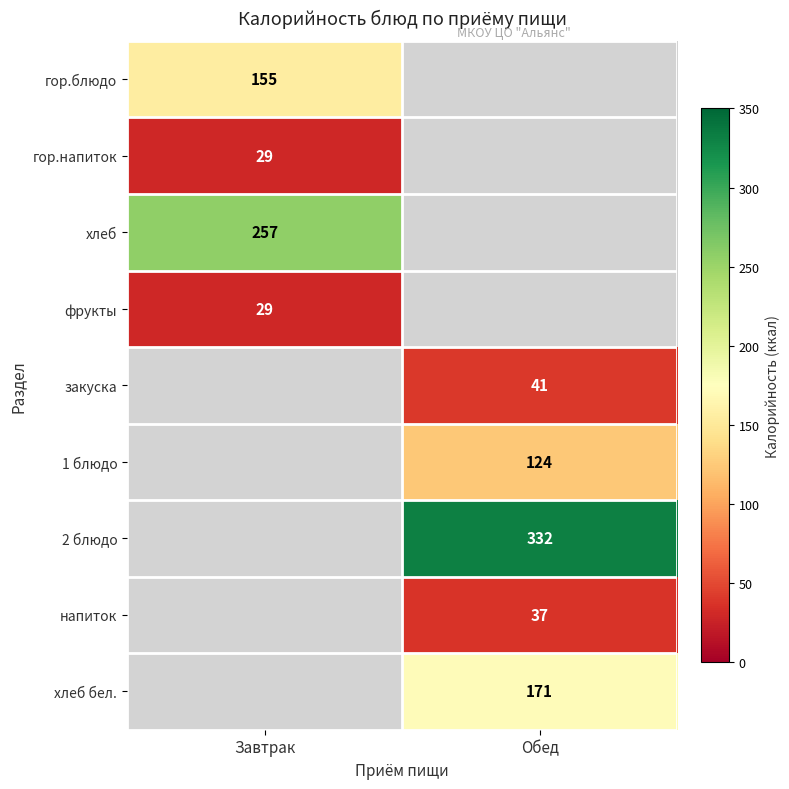

True or false: гор.напиток has a value of 47 at Завтрак.

False